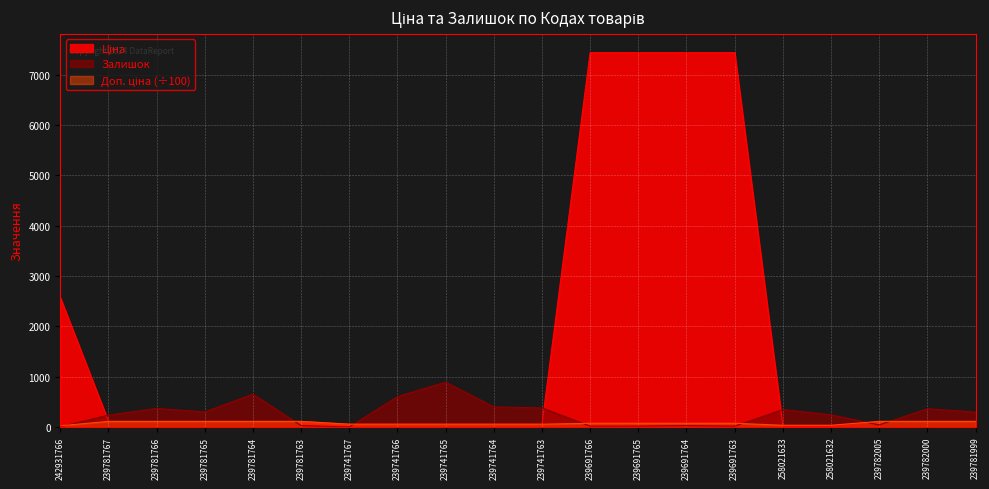

How many times do Доп. ціна and Залишок cross each other?

7